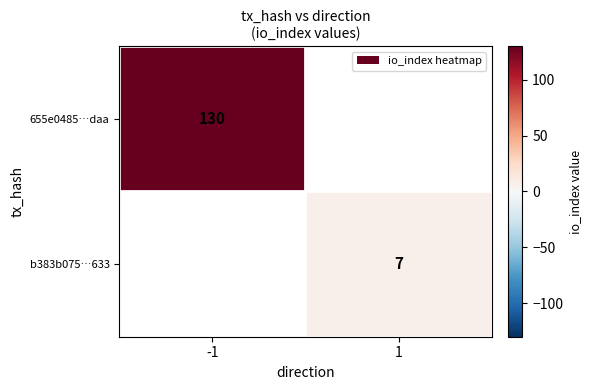

Is the value of 655e0485…daa at -1 greater than the value of b383b075…633 at 1?

Yes